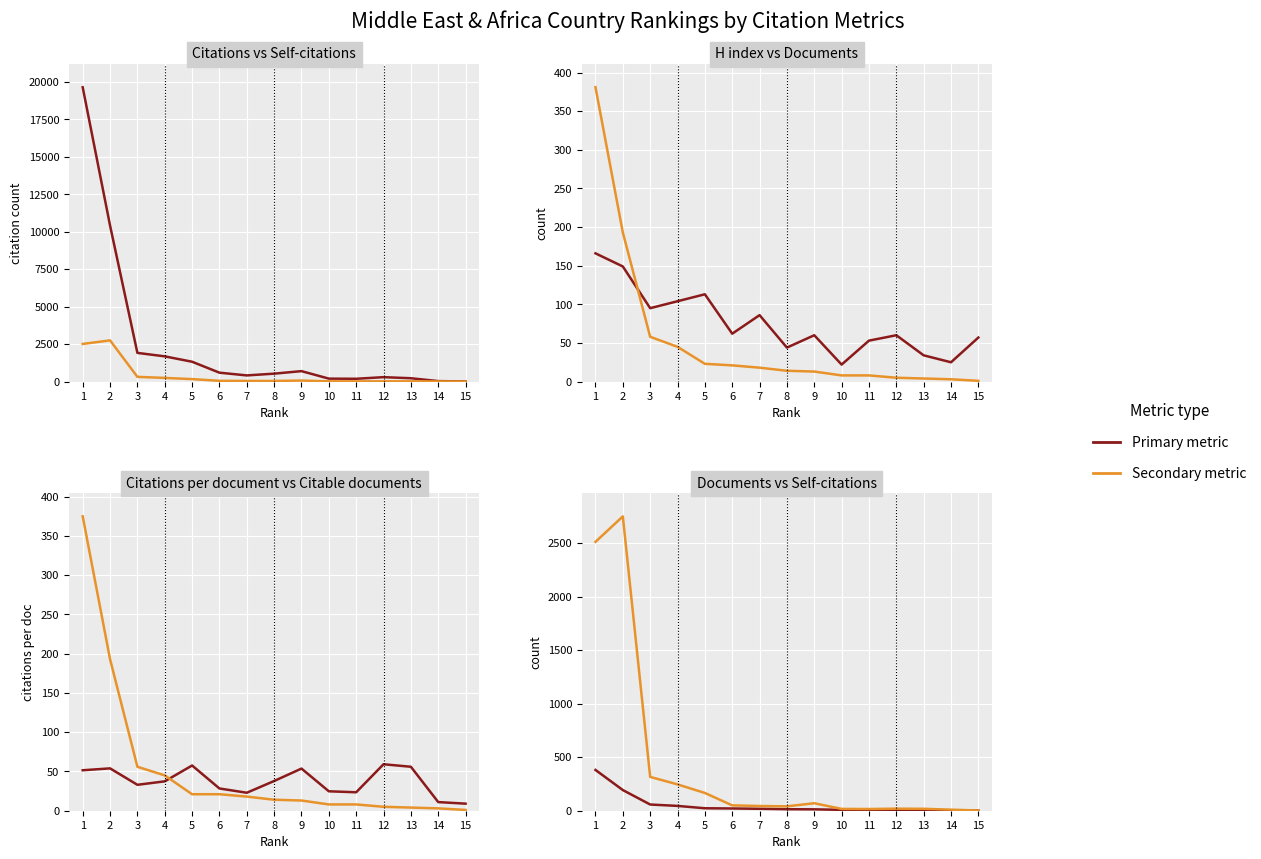

Reading left to right, what are all the values shown in this chart?

Citations: 19638.0	10413.0	1915.0	1684.0	1325.0	595.0	412.0	530.0	698.0	198.0	188.0	296.0	224.0	33.0	9.0
Self-citations: 2512.0	2750.0	316.0	246.0	166.0	50.0	44.0	41.0	70.0	17.0	16.0	19.0	18.0	10.0	2.0
H index: 166.0	149.0	95.0	104.0	113.0	62.0	86.0	44.0	60.0	22.0	53.0	60.0	34.0	25.0	57.0
Documents: 381.0	193.0	58.0	45.0	23.0	21.0	18.0	14.0	13.0	8.0	8.0	5.0	4.0	3.0	1.0
Citations per document: 51.5	54.0	33.0	37.4	57.6	28.3	22.9	37.9	53.7	24.8	23.5	59.2	56.0	11.0	9.0
Citable documents: 375.0	193.0	56.0	45.0	21.0	21.0	18.0	14.0	13.0	8.0	8.0	5.0	4.0	3.0	1.0